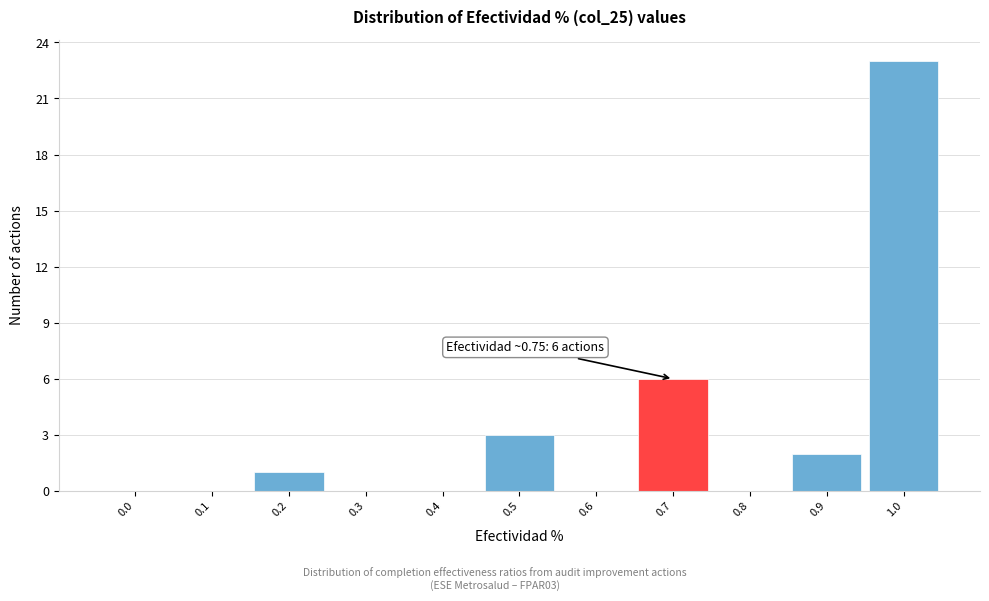

Reading left to right, what are all the values shown in this chart?

0.0=0	0.1=0	0.2=1	0.3=0	0.4=0	0.5=3	0.6=0	0.7=6	0.8=0	0.9=2	1.0=23